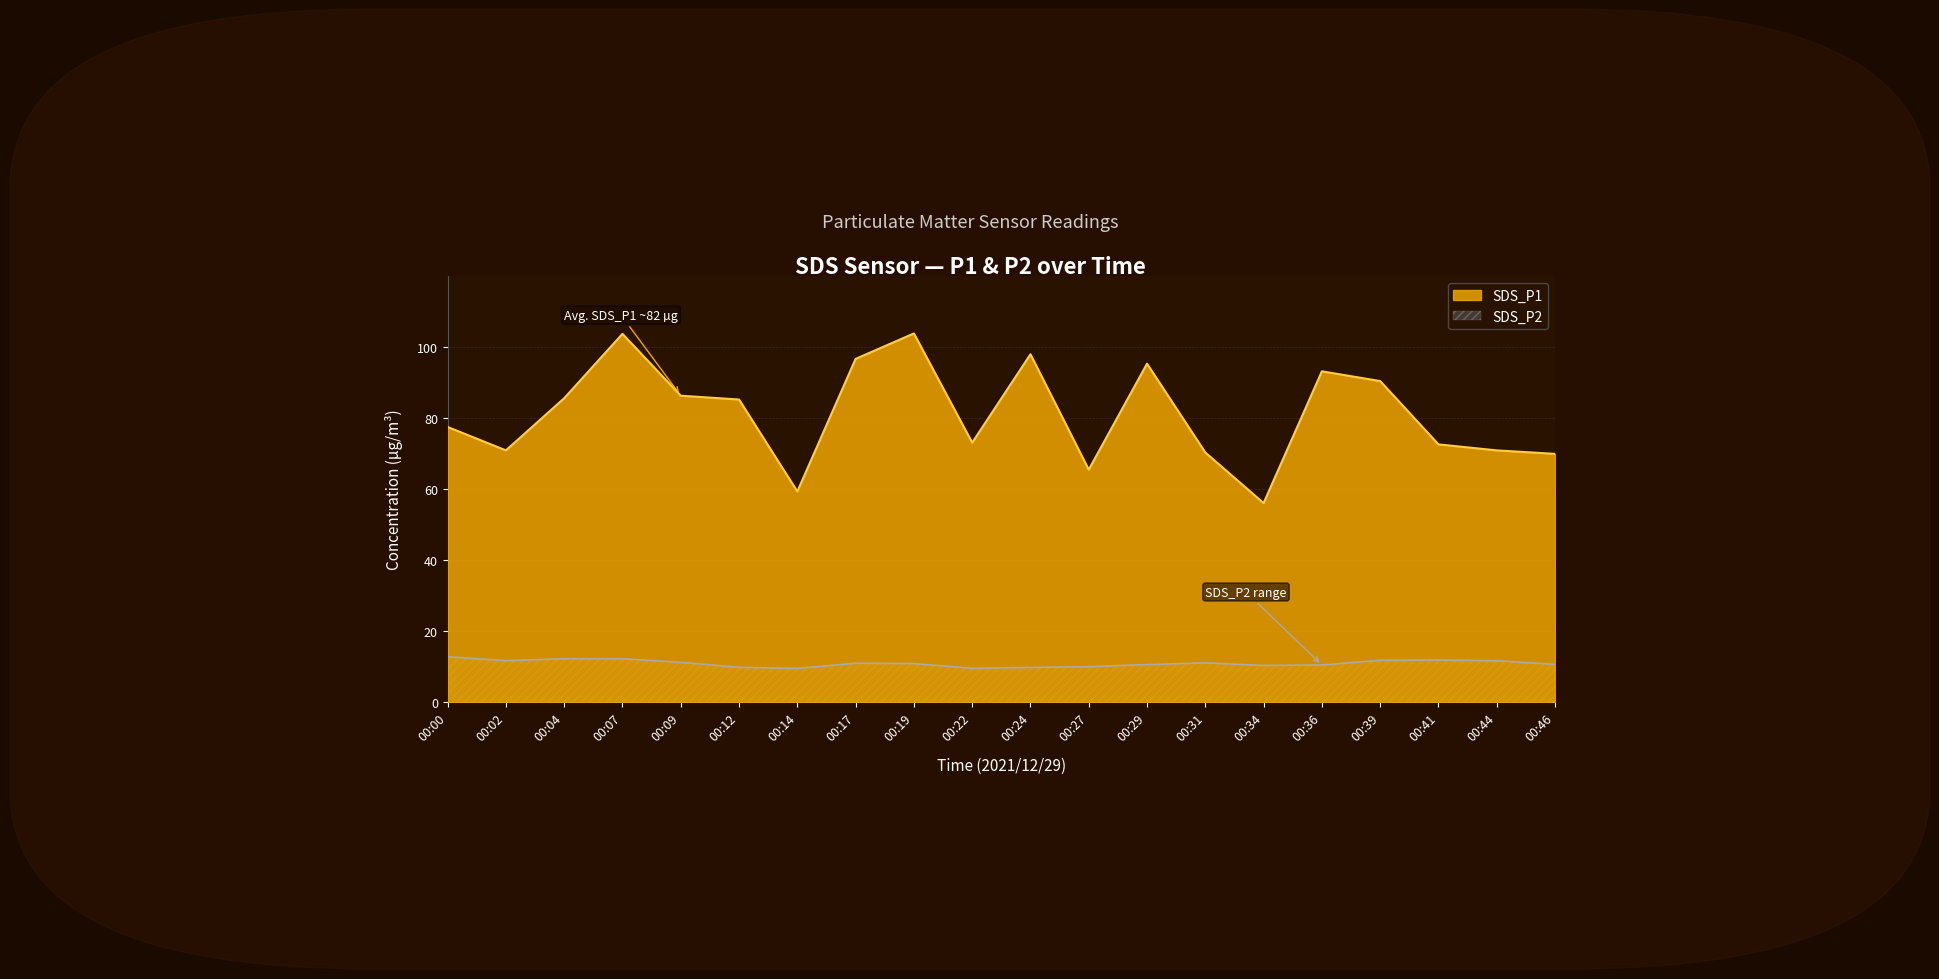

At how many categories does at least one series exceed 59?

19